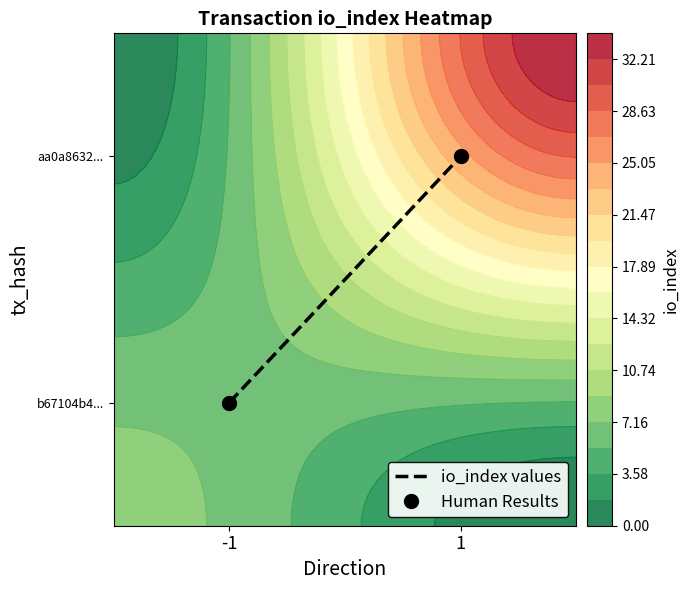

List the series in order of their peak value, lowest first.

io_index values, Human Results